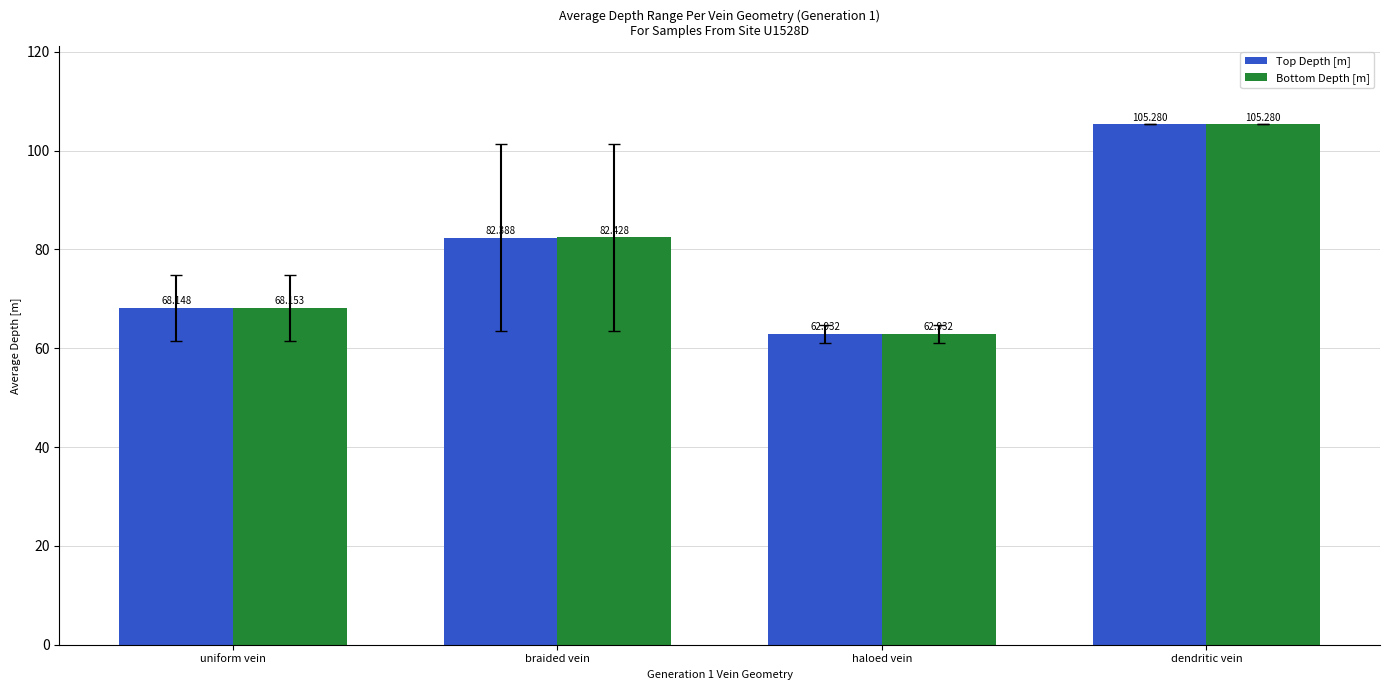

What is the total value across all series at haloed vein?

125.9